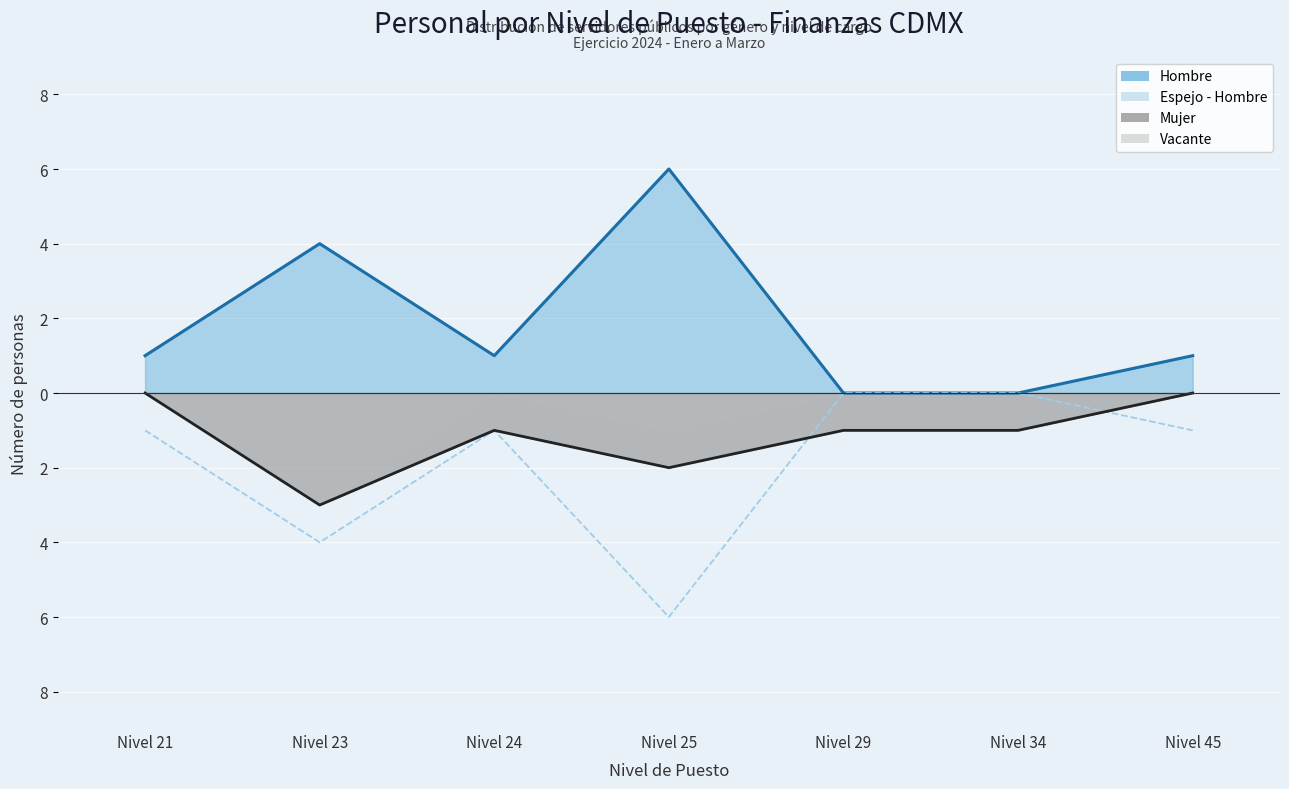

True or false: Espejo - Hombre and Mujer (línea) cross at least once.

True